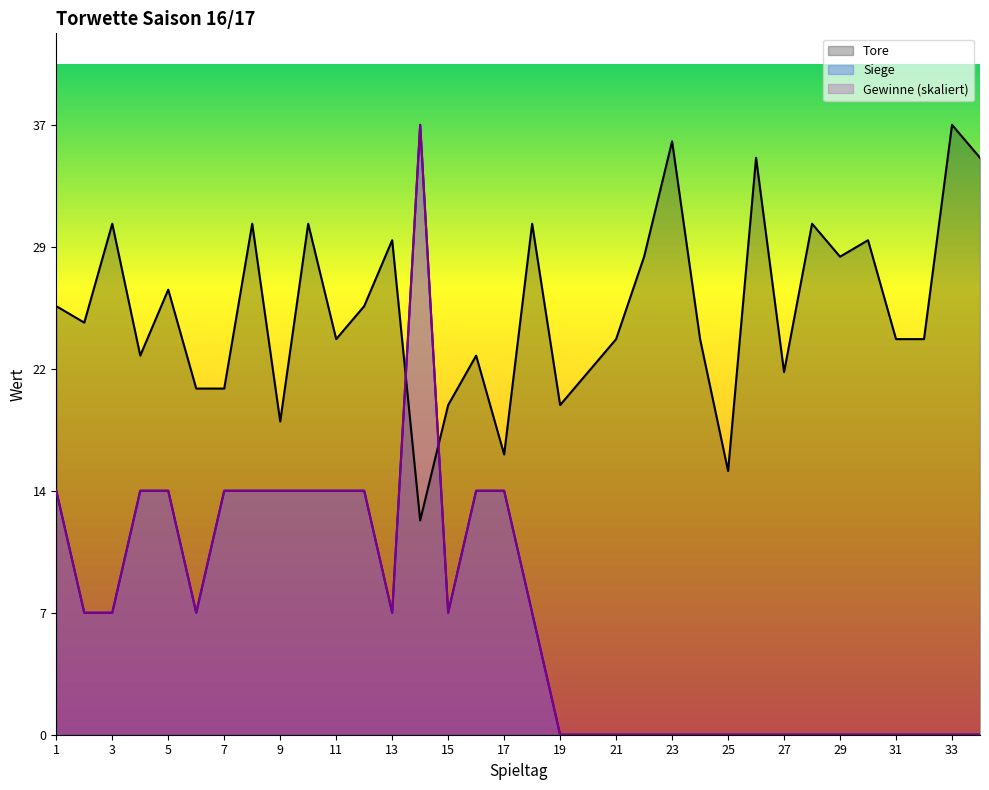

How many values in Siege are above zero?

18